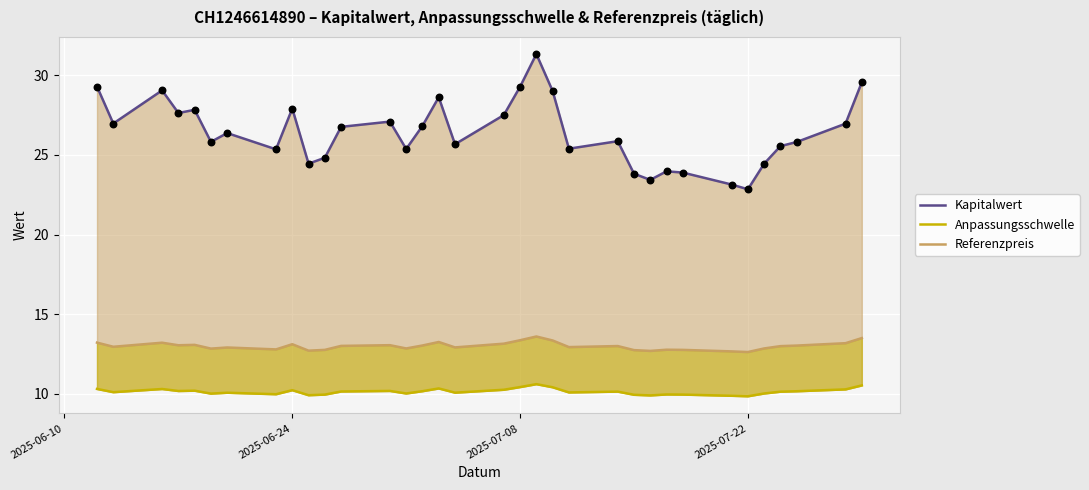

Which series contains the highest Y value?

Kapitalwert